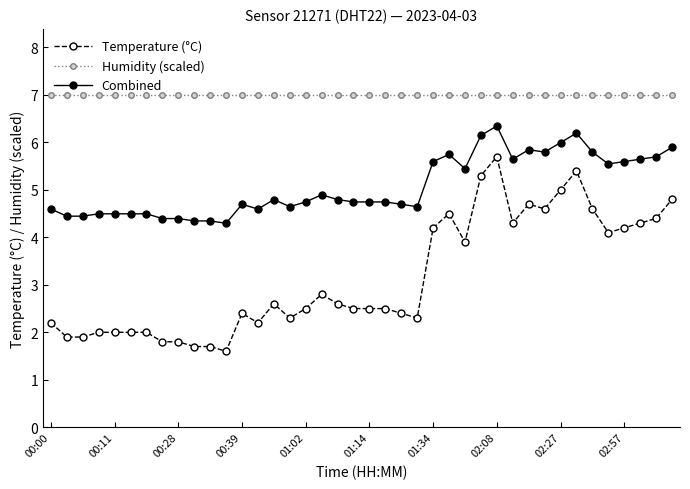

What is the value of the Combined point at the 32nd from the left?

5.8